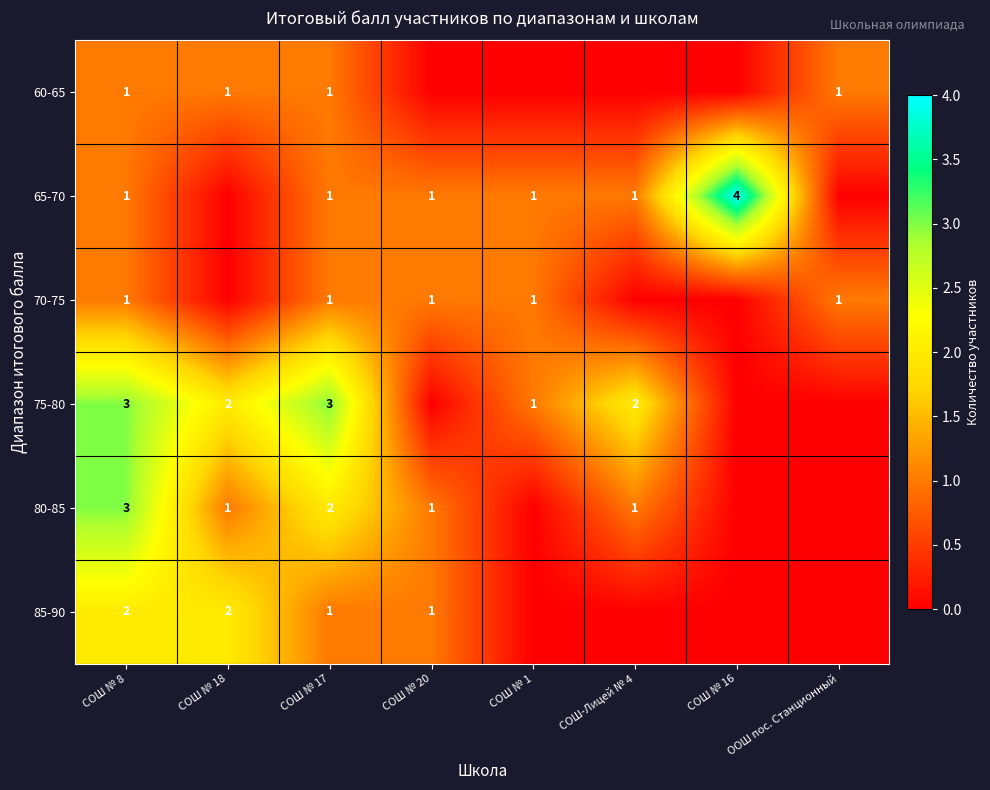

What is the sum of the 75-80 values at СОШ № 8 and СОШ № 1?

4